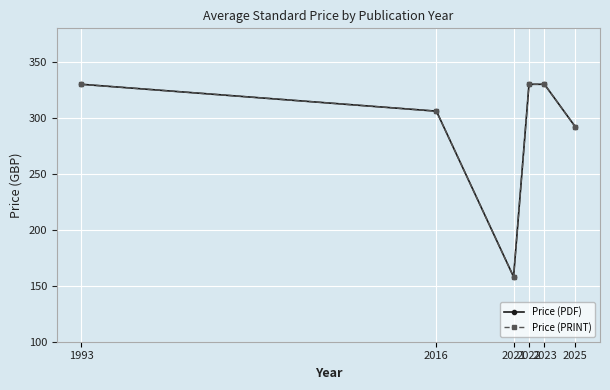

What is the difference between the Price (PDF) values at 2016 and 1993?

24